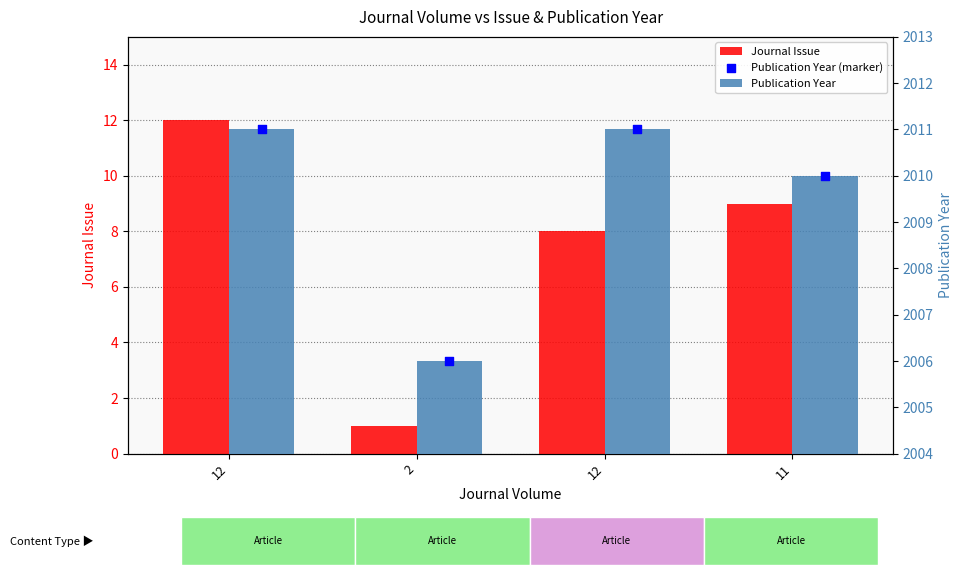

Which series has the largest total across all categories?

Publication Year